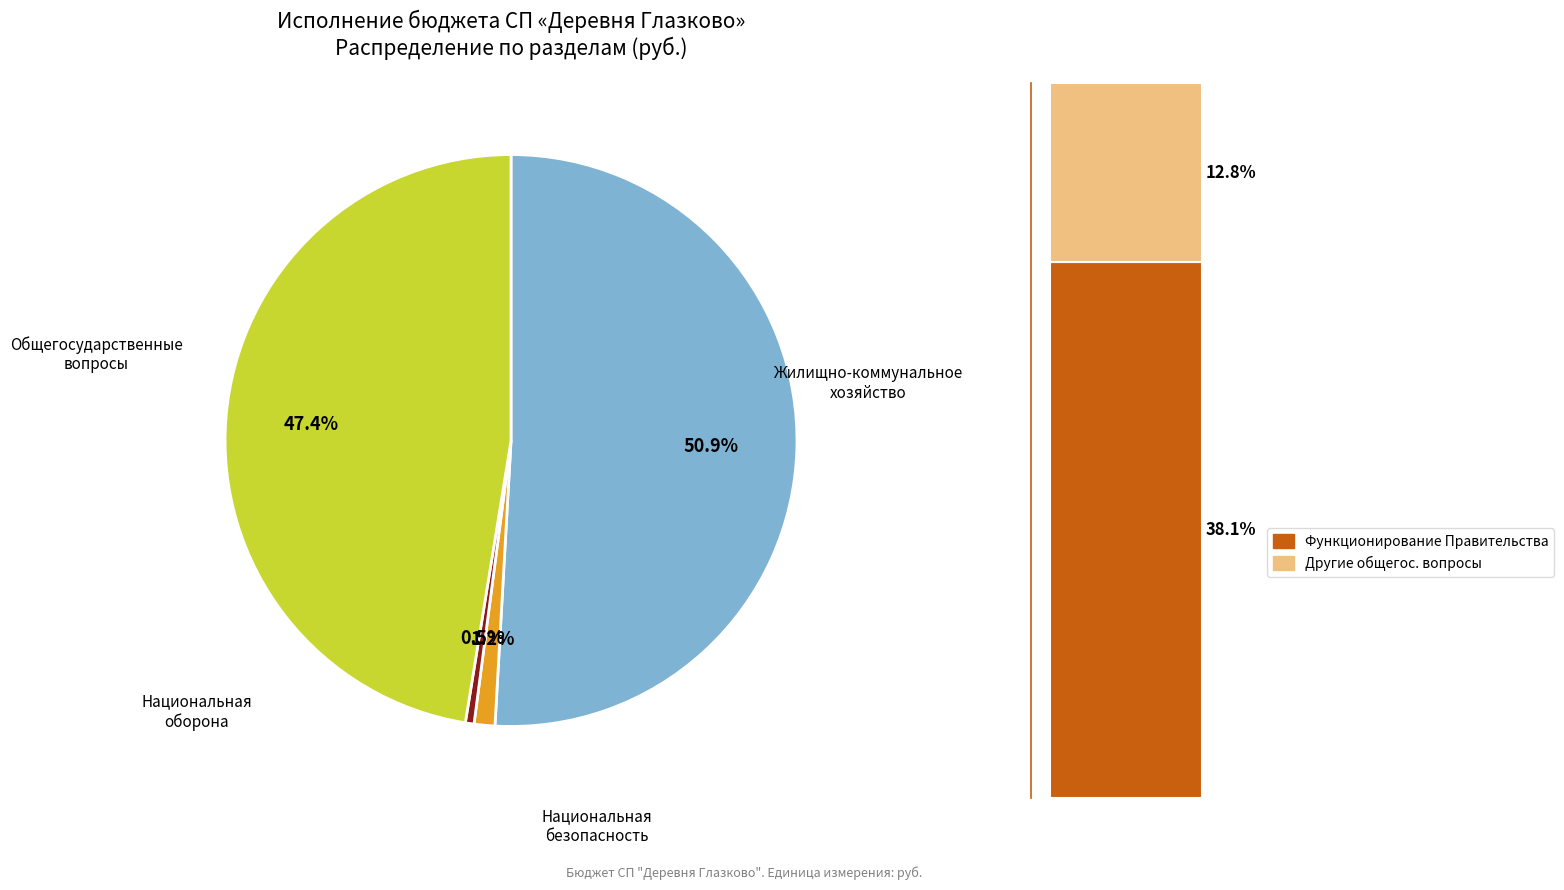

To the nearest percent, what is the difference between the largest and smallest slice percentages?

50%